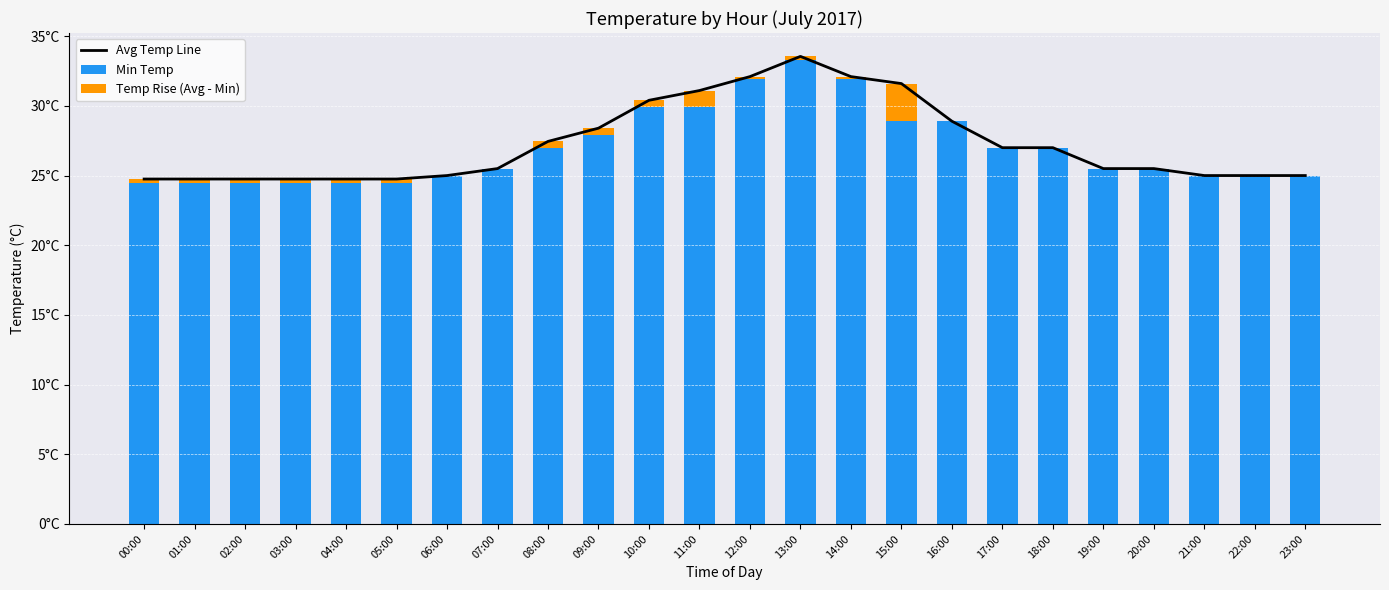

What is the value of the Avg Temp Line bar at the 17th from the left?

28.9